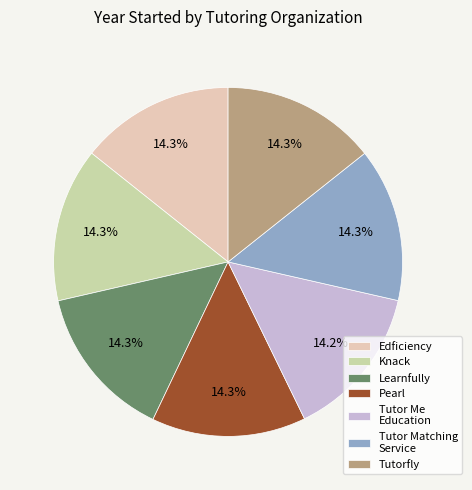

How many segments does this pie chart have?

7